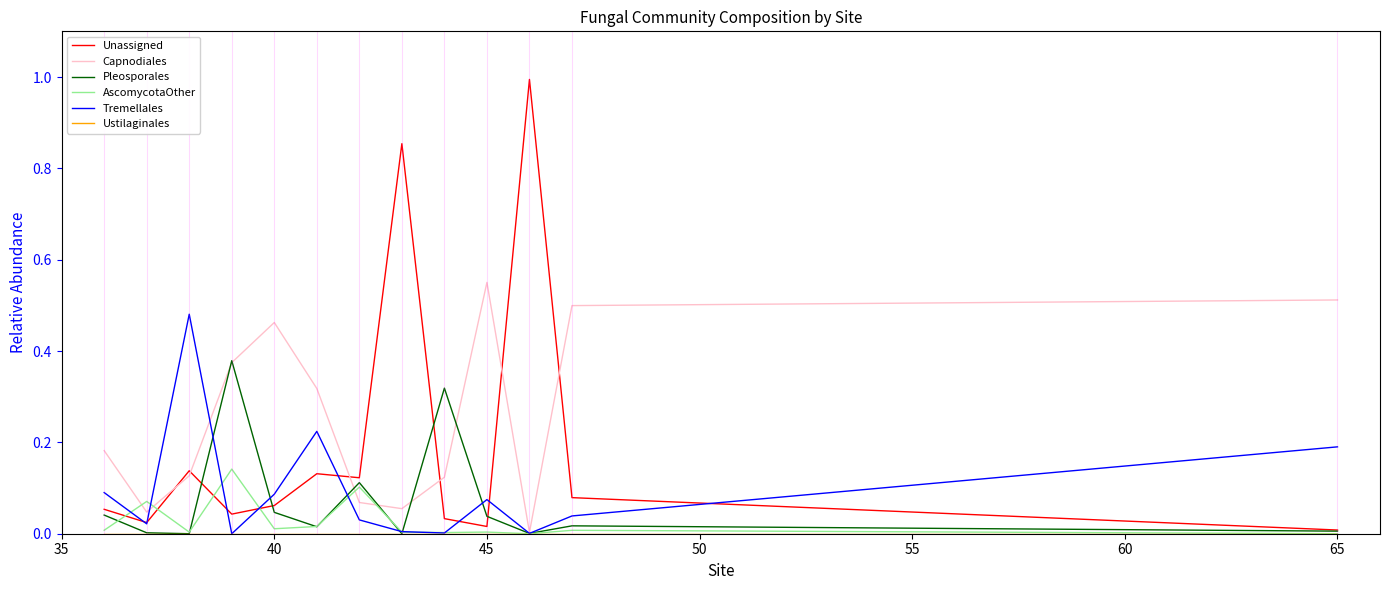

Which series has the largest total across all categories?

Capnodiales